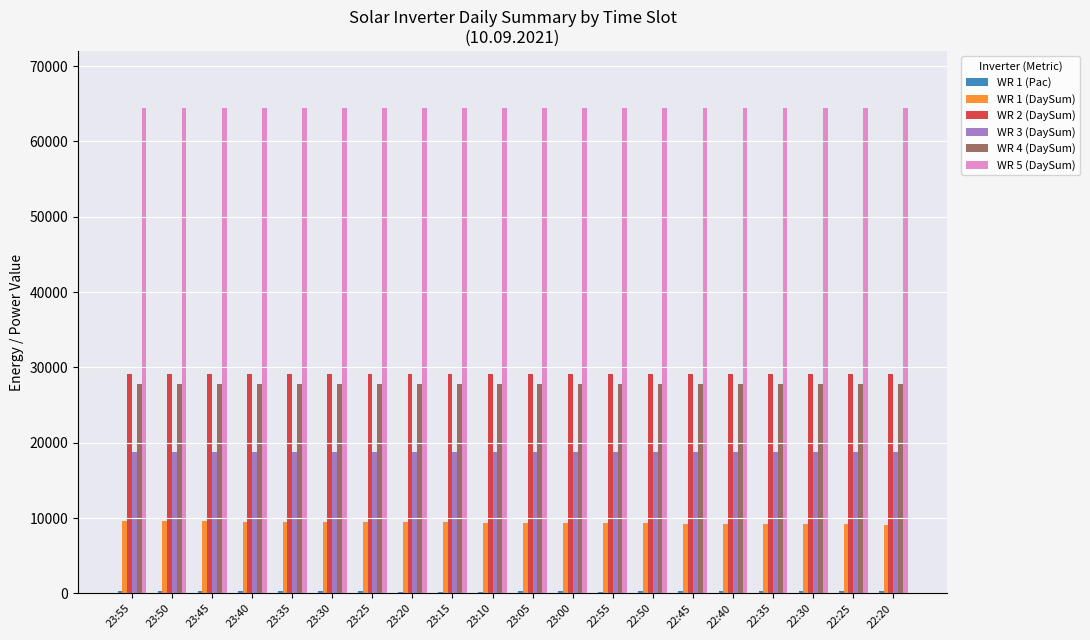

Which series has the largest total across all categories?

WR 5 (DaySum)